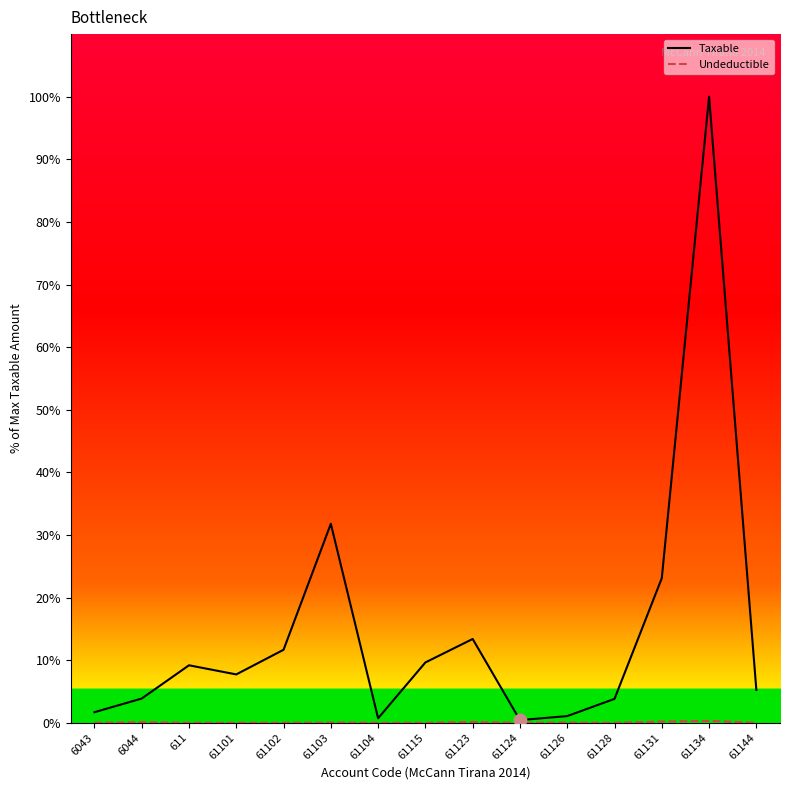

Which series has the widest spread of values?

Taxable